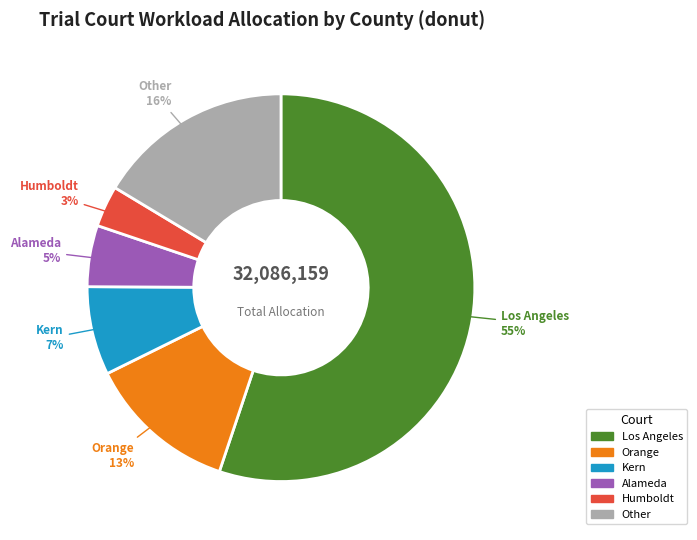

How many slices are in this pie chart?

6